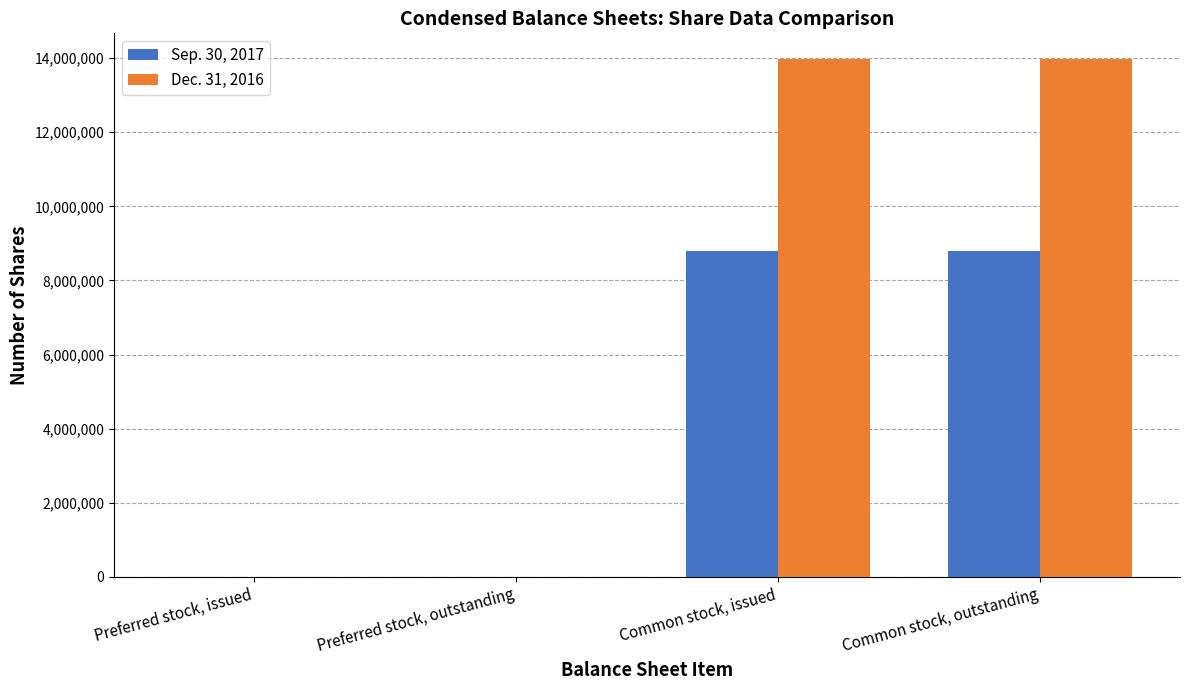

How many data points does each series have?

4